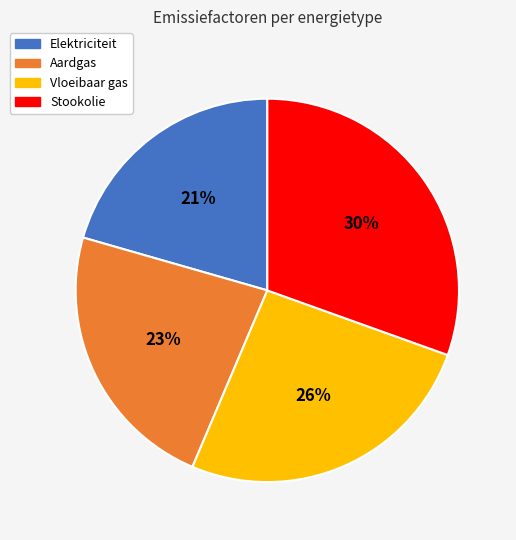

Does Elektriciteit account for over 50% of the chart?

No